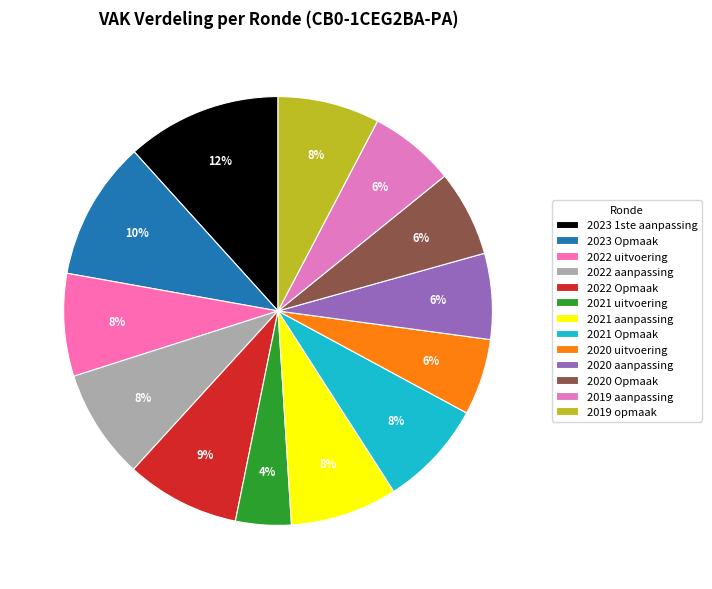

How many slices are in this pie chart?

13